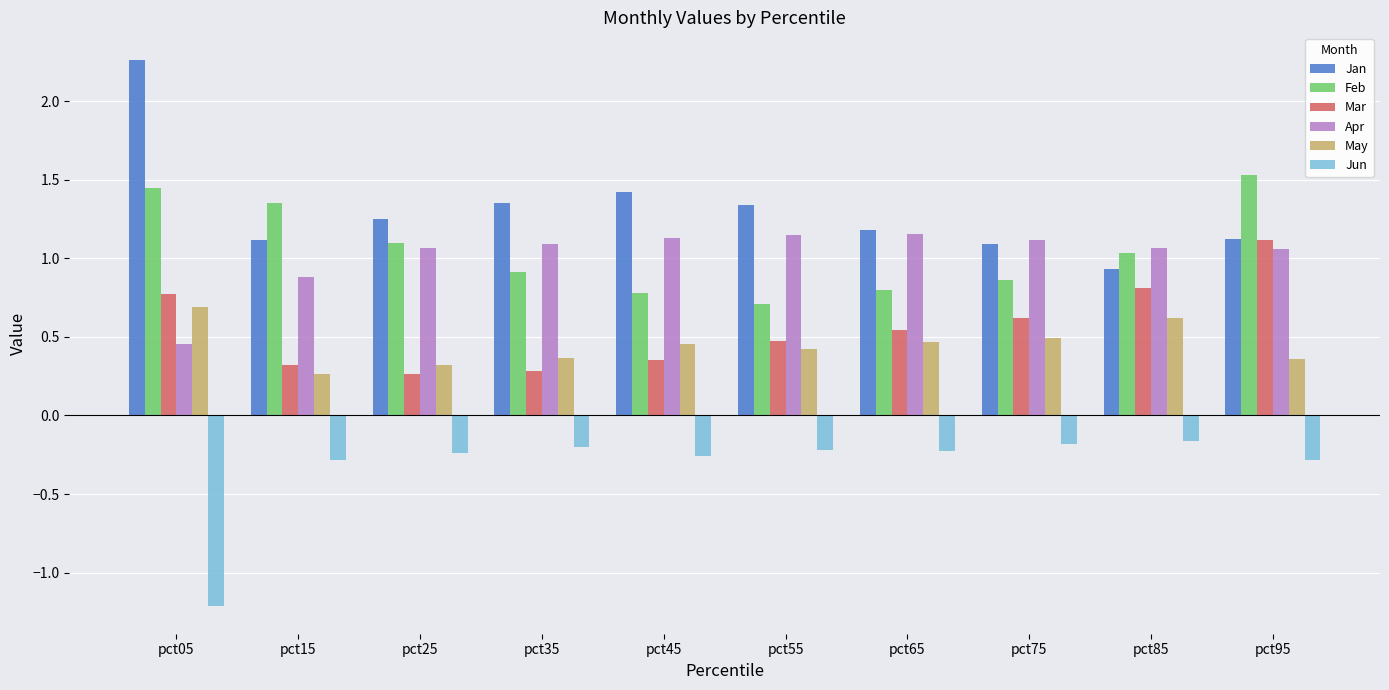

How many data points in Apr are above 1?

8